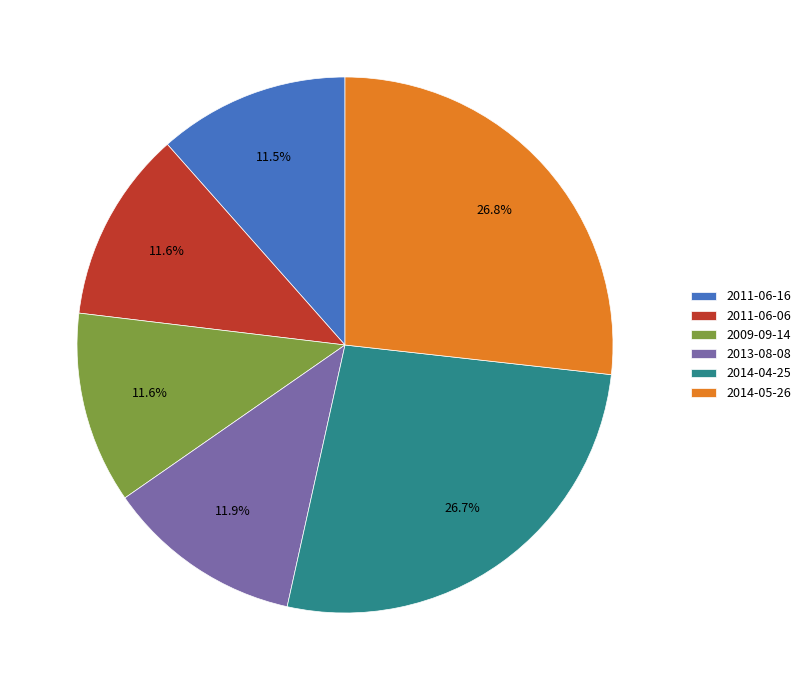

What percentage do 2014-04-25 and 2011-06-06 together represent?

38.3%